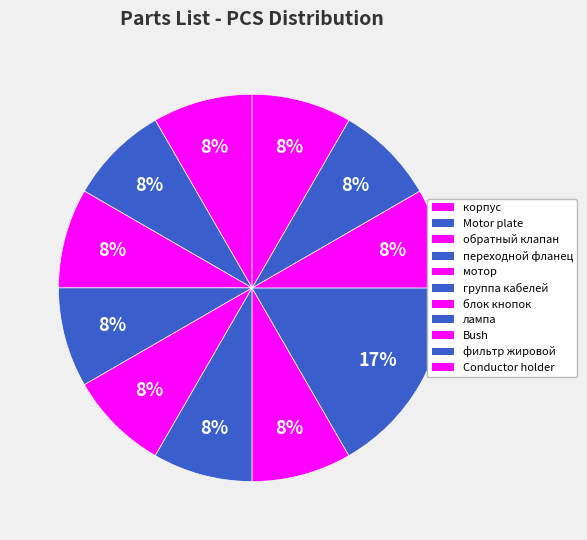

What percentage is the обратный клапан slice, to the nearest percent?

8%